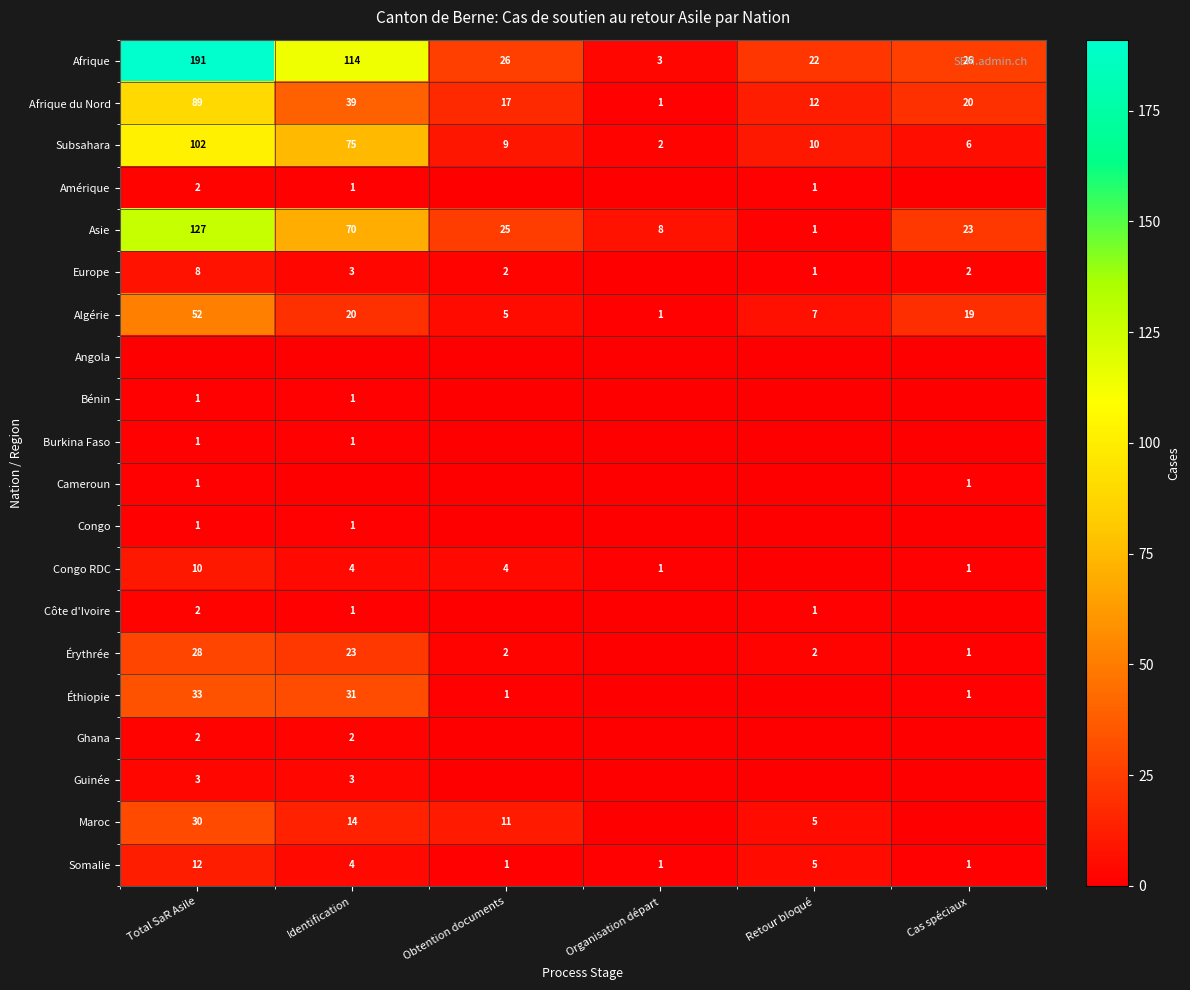

True or false: Afrique has a value of 114 at Identification.

True